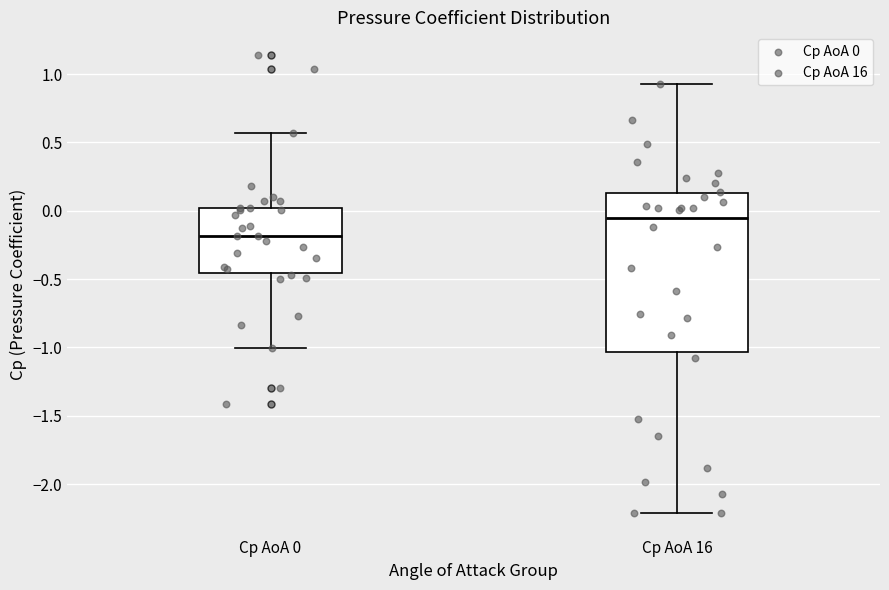

Which box is the tallest, from its lower edge to its upper edge?

Cp AoA 16